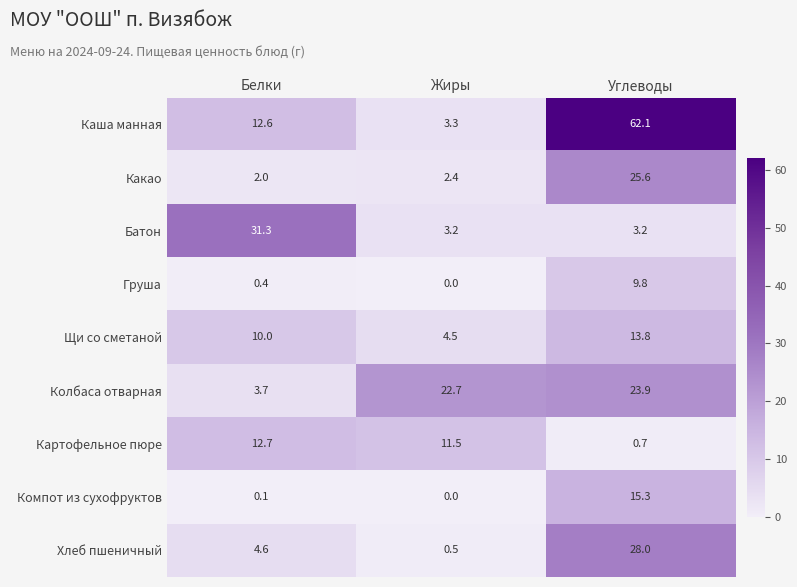

What is the sum of all Картофельное пюре values?

24.9